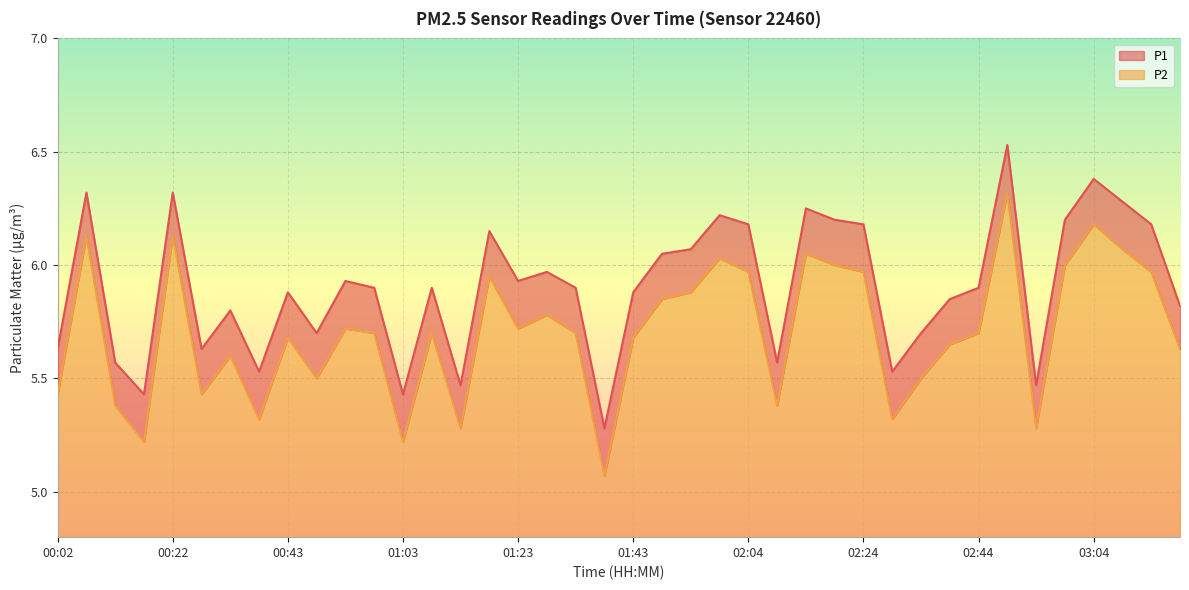

What is the value of the P2 point at the 1st from the left?

5.4